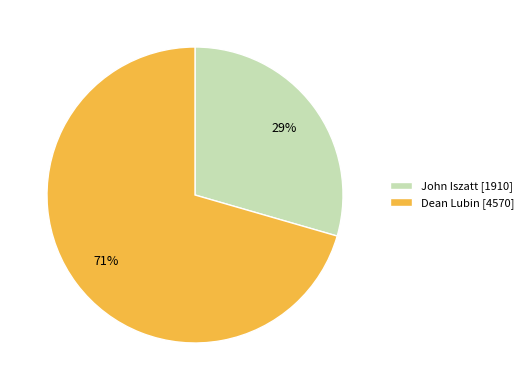

What percentage is the Dean Lubin [4570] slice, to the nearest percent?

71%